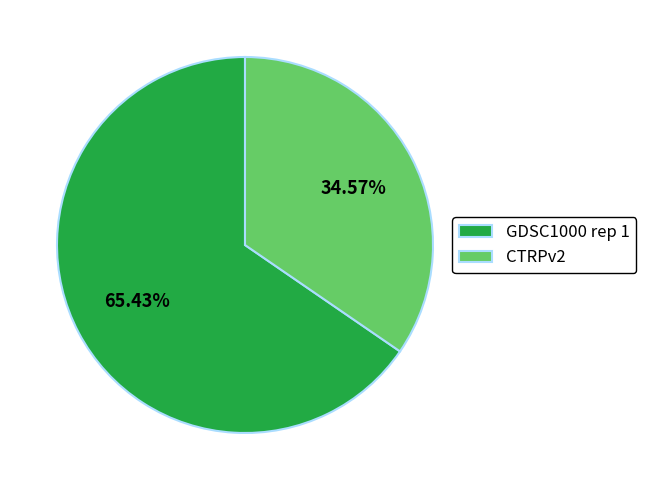

Count the number of slices in the pie.

2